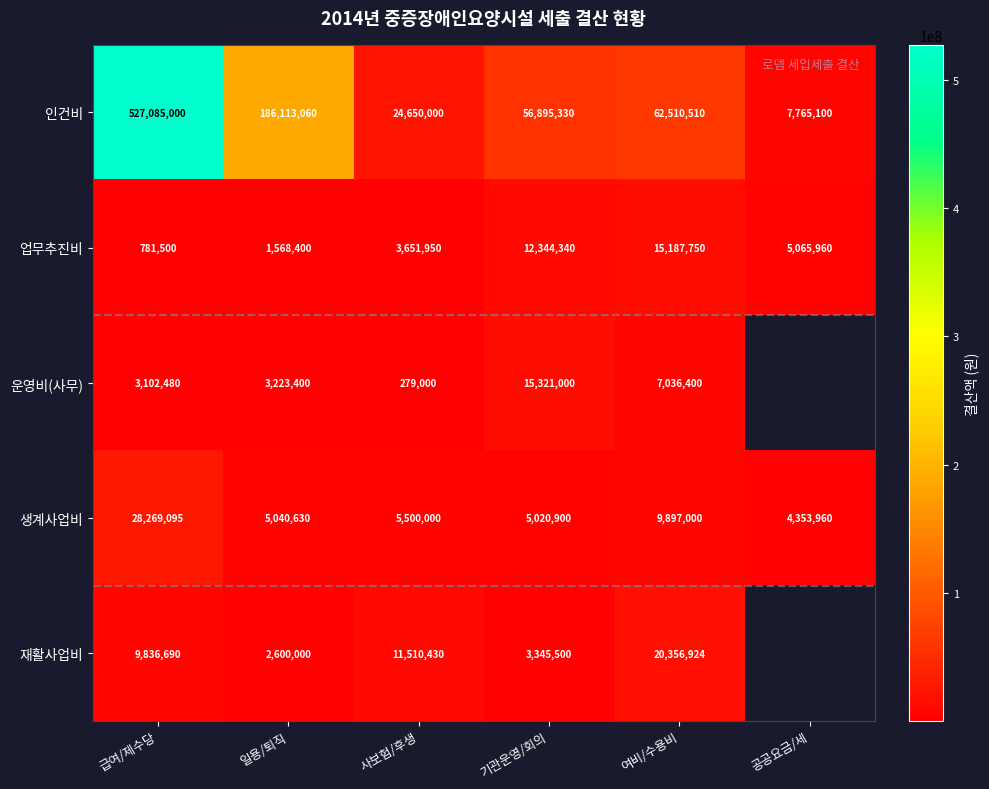

Is it true that 재활사업비 equals 4825944 at 기관운영/회의?

False